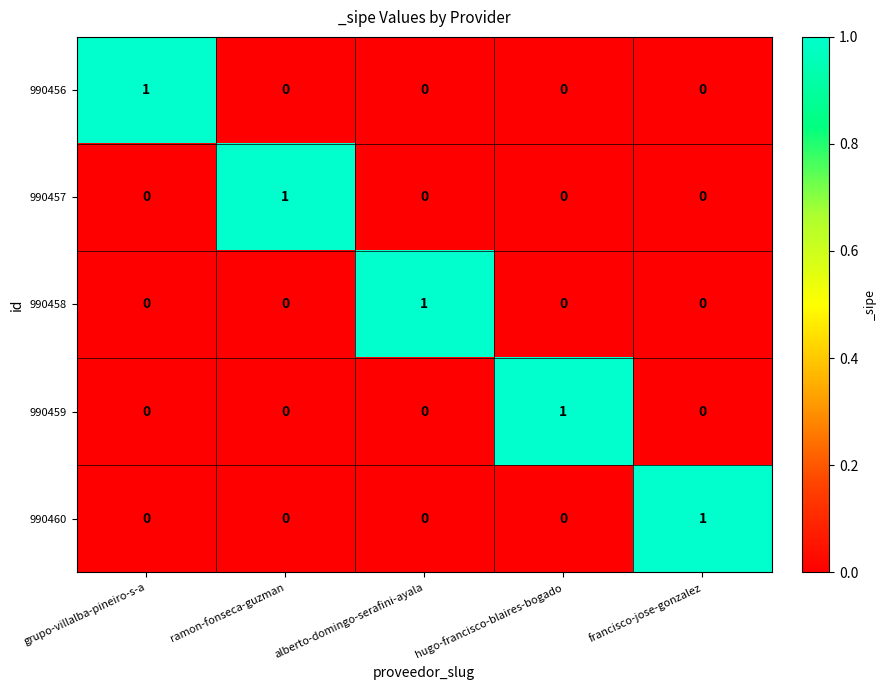

True or false: 990460 has a value of 0 at hugo-francisco-blaires-bogado.

True